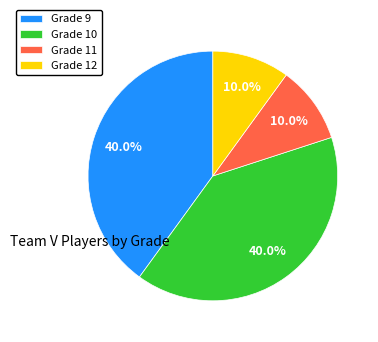

To the nearest percent, what percentage of the pie is Grade 12?

10%